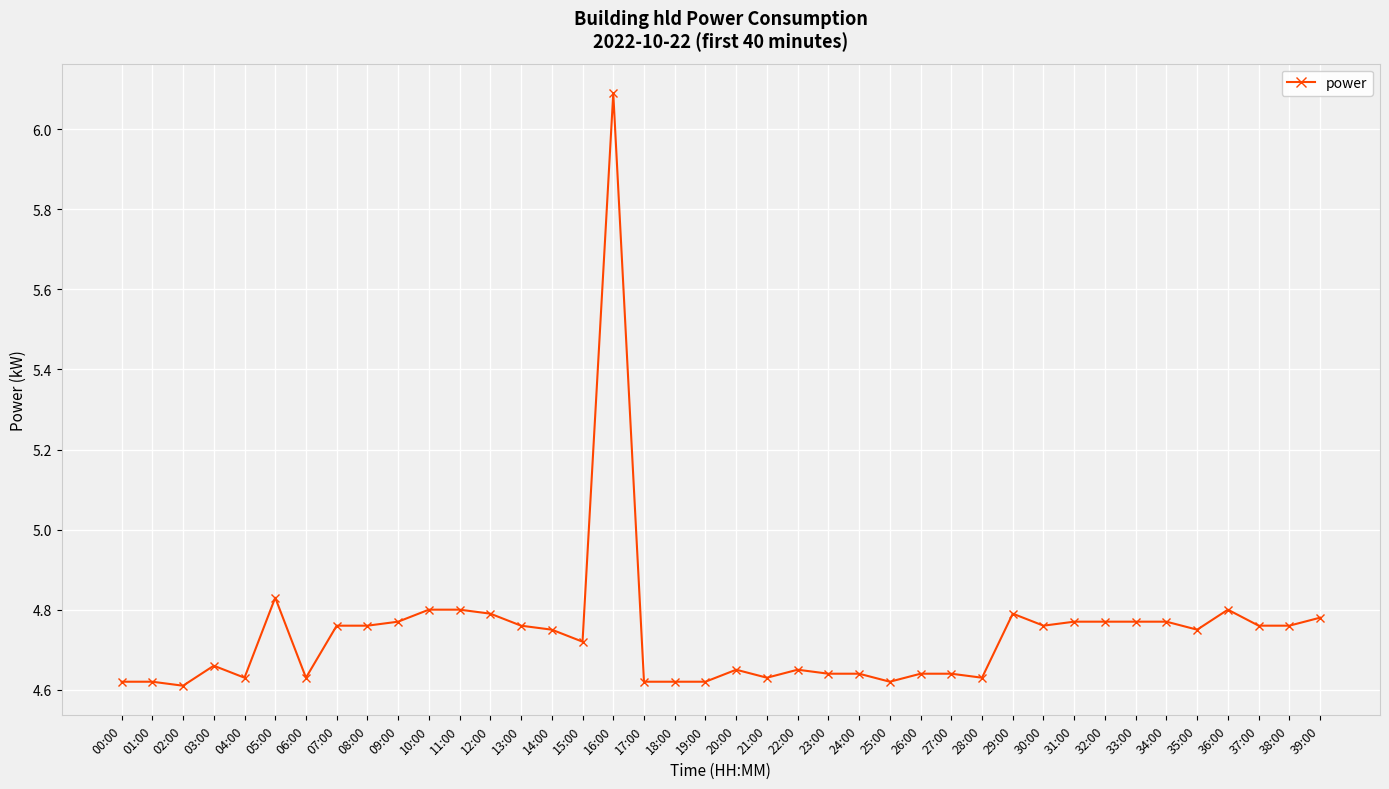

How many lines are shown in the chart?

1